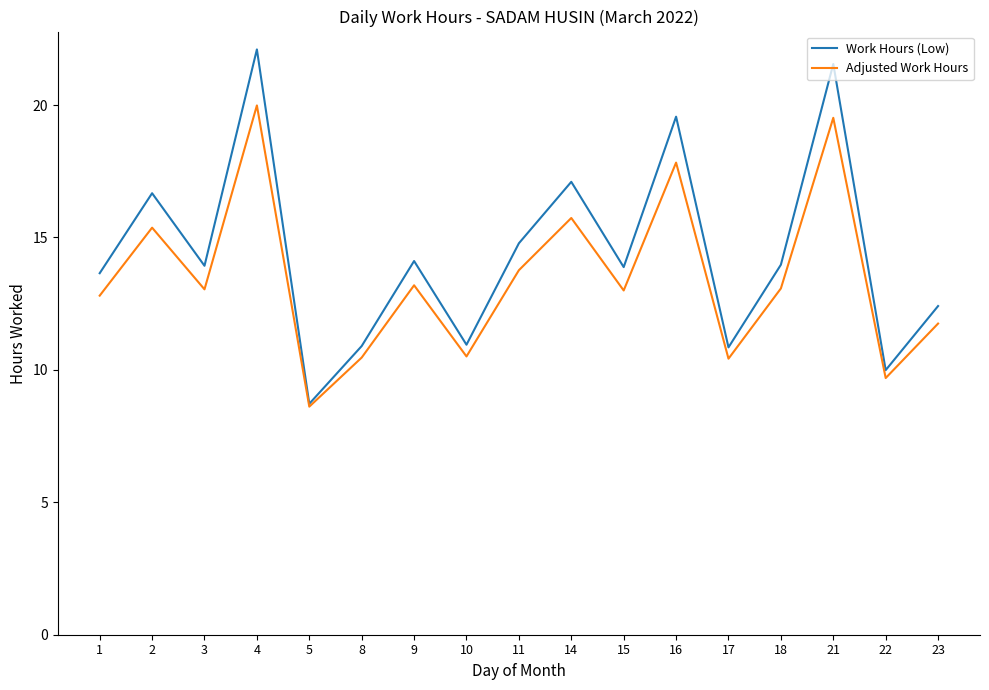

At how many categories does at least one series exceed 9?

16